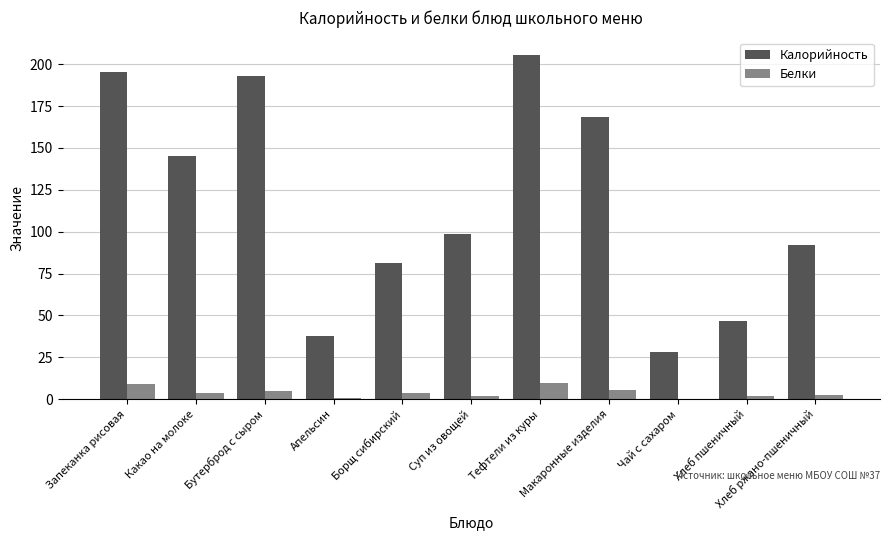

What is the approximate value of Белки at Суп из овощей?

1.7